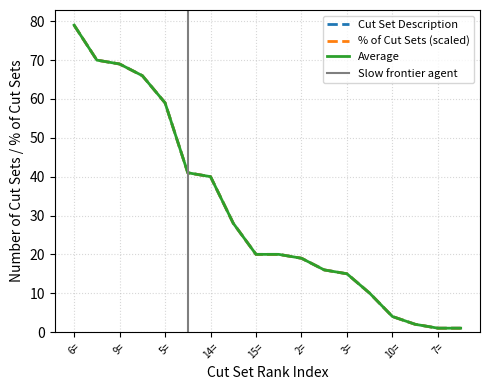

What is the approximate value of % of Cut Sets at 15=?

20.0